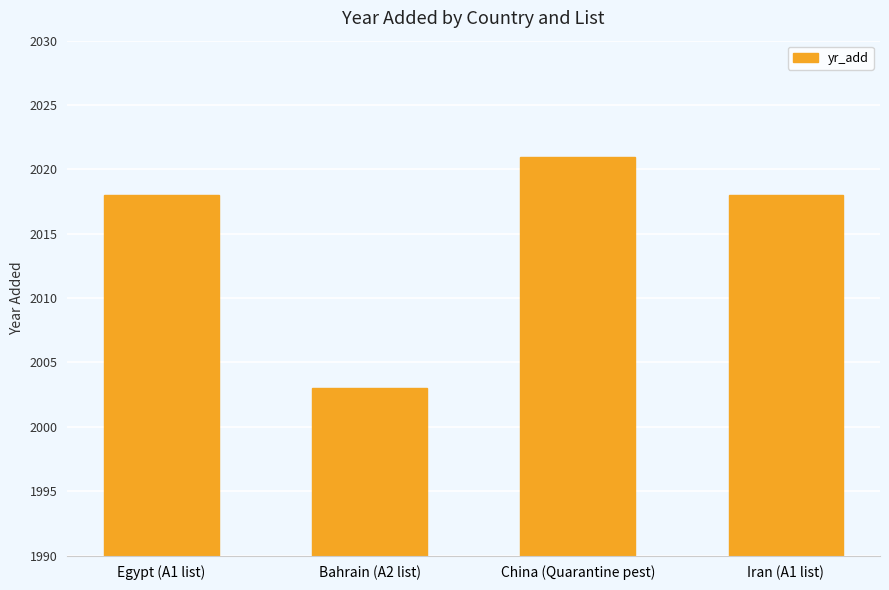

True or false: the data shows 2650 at Iran (A1 list).

False